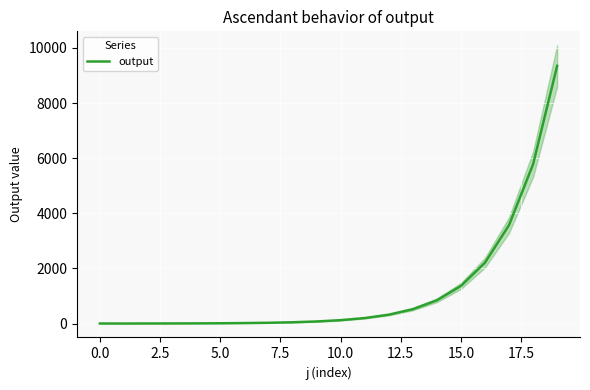

The chart shows a value of 9349 at 19. True or false?

True